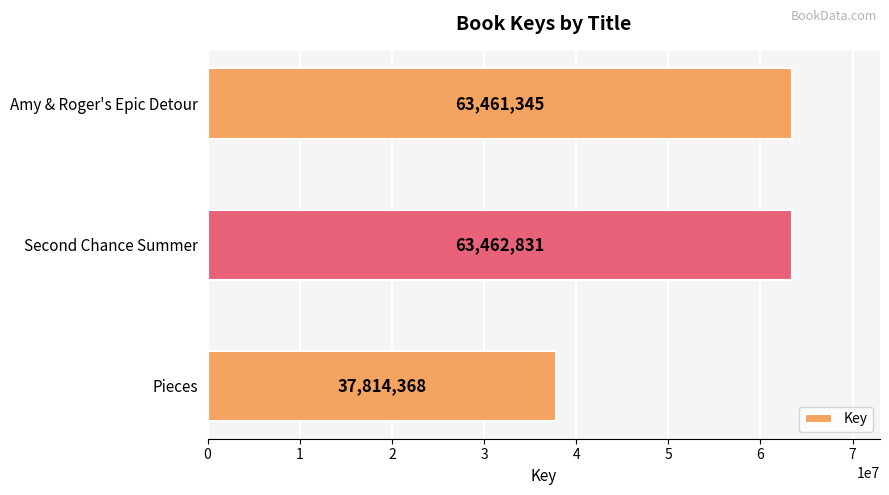

Reading top to bottom, list all the values displayed in this chart.

Amy & Roger's Epic Detour=63461345	Second Chance Summer=63462831	Pieces=37814368